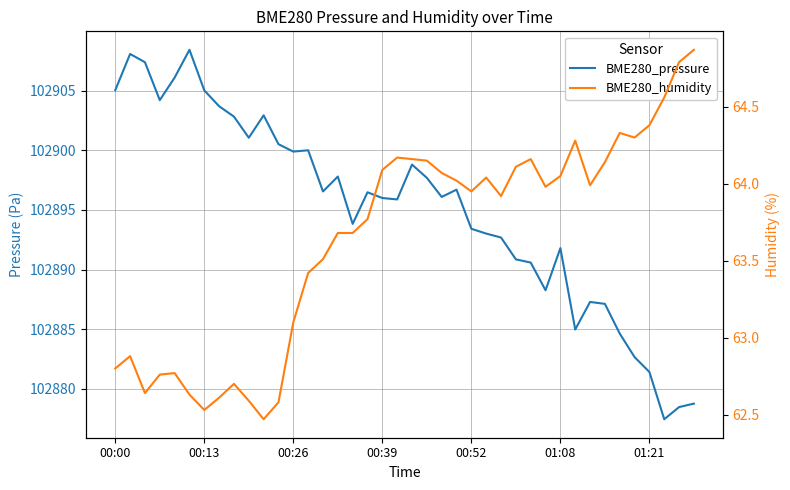

How many interior local valleys does the BME280_humidity series have?

8